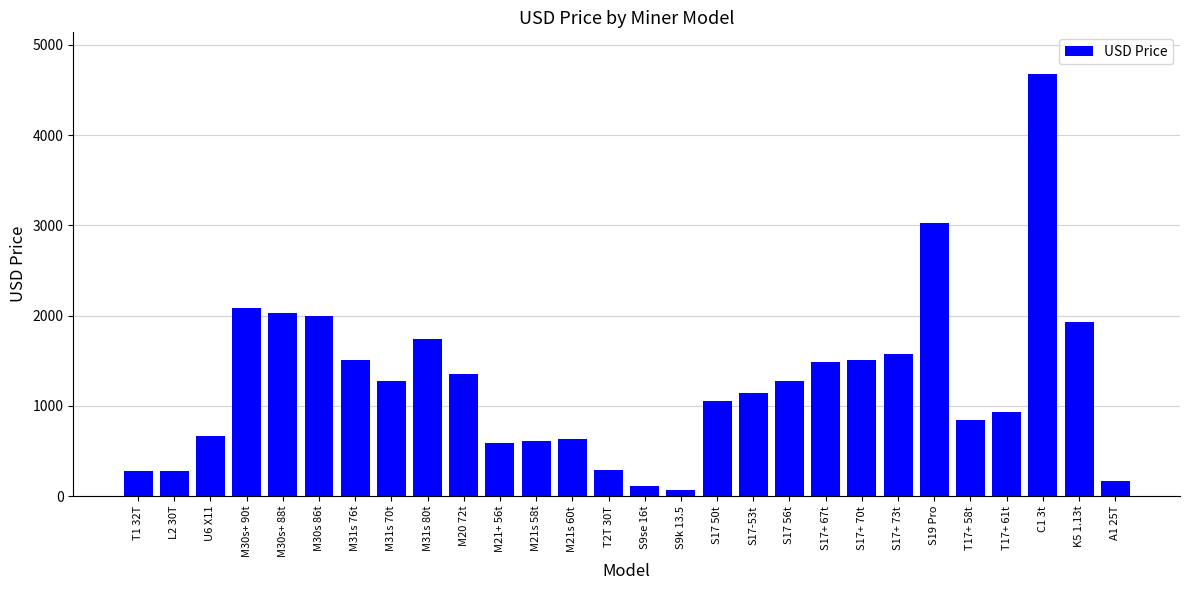

What is the change in value from M21s 60t to T17+ 58t?

+217.5